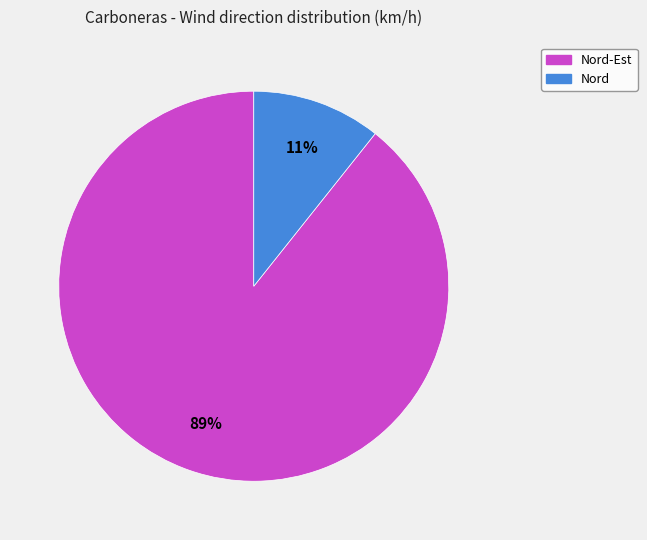

Is there any slice that represents more than half of the pie?

Yes